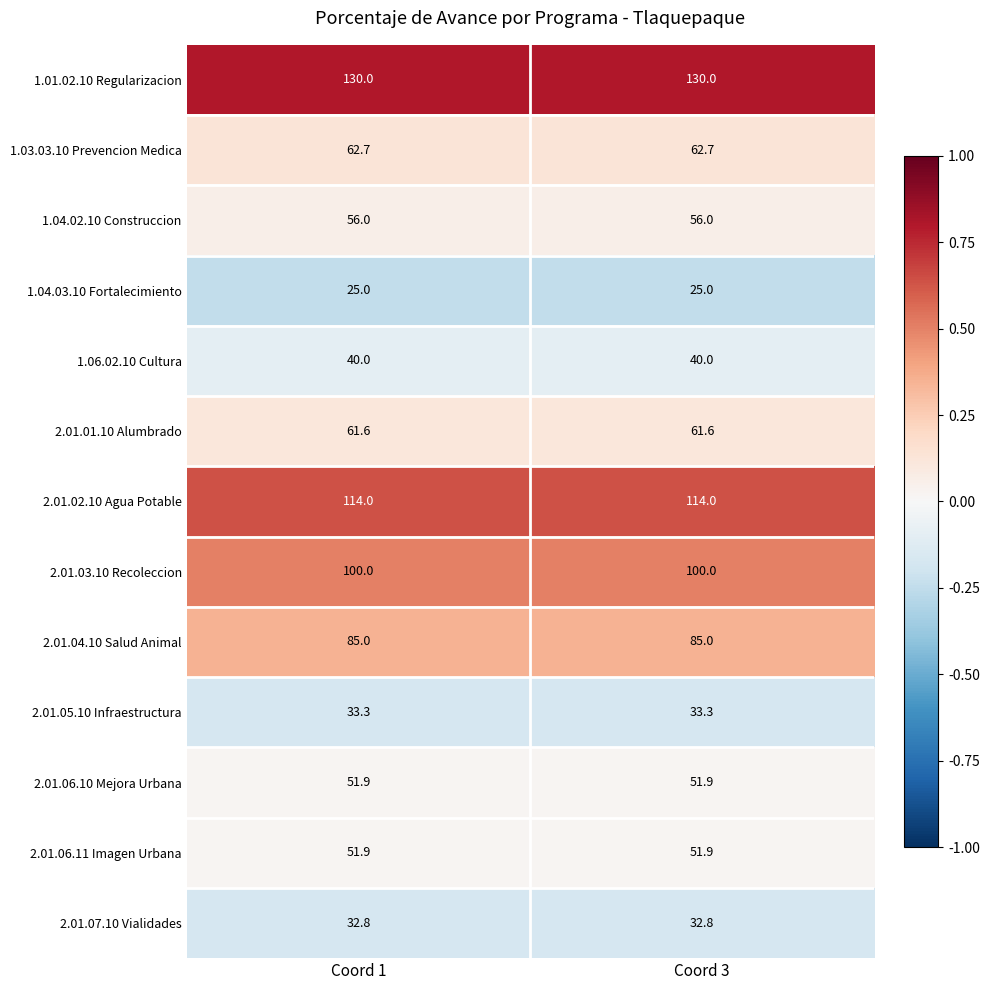

What is the total value across all series at Coord 1?

844.2